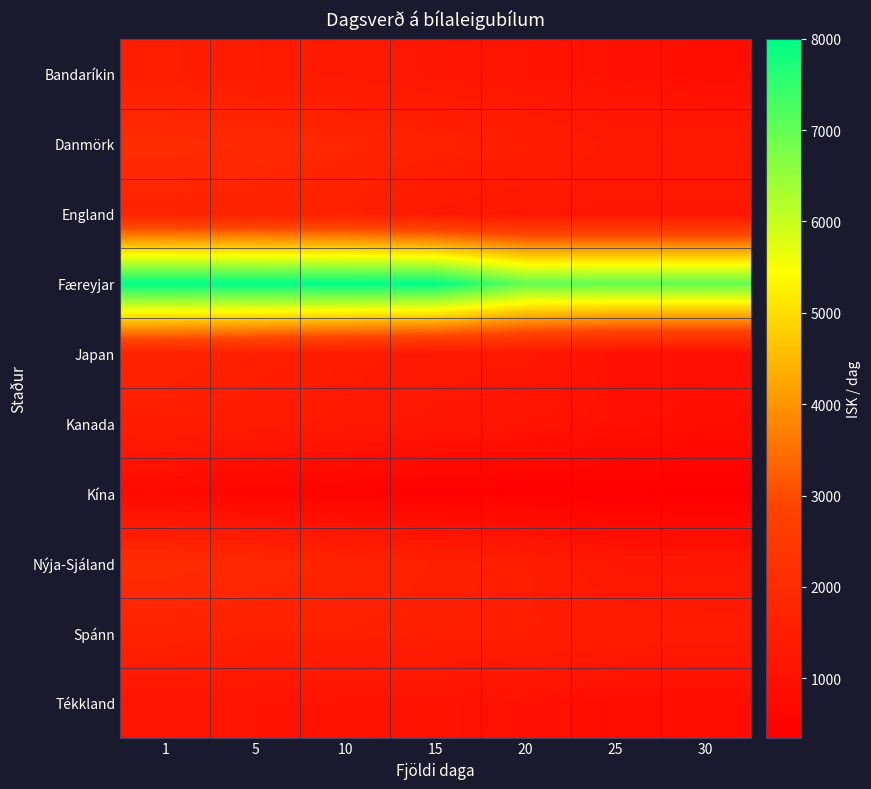

Which series has the largest range (max minus min)?

Færeyjar